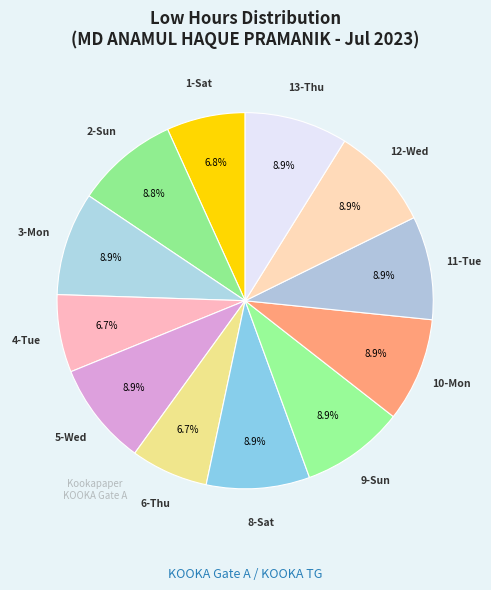

Which category has the smallest portion of the pie?

6-Thu